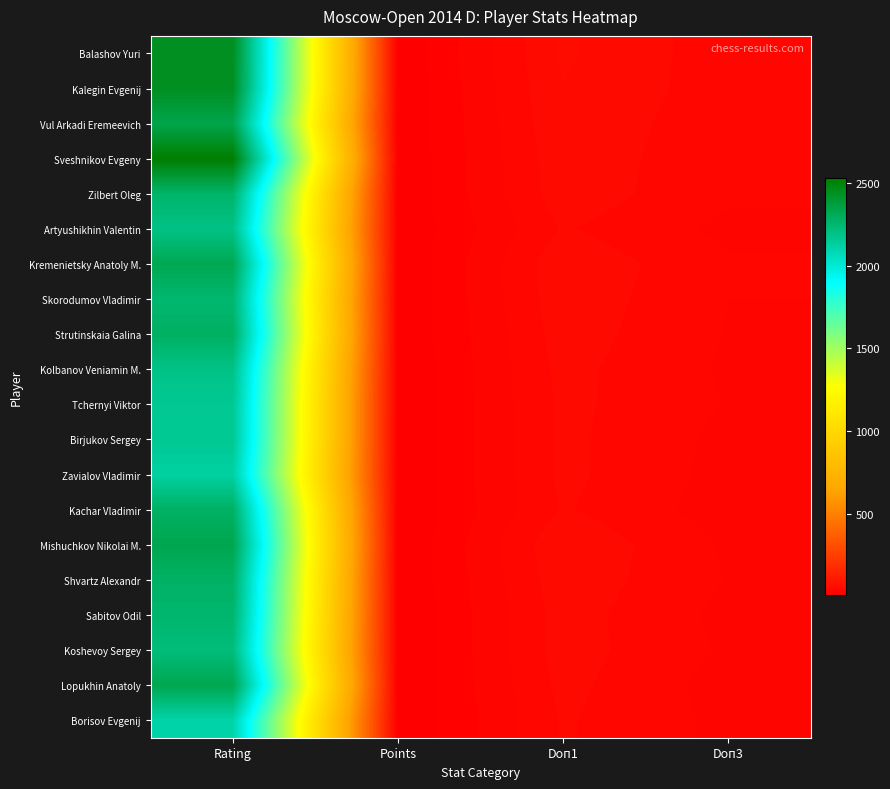

At which category is the sum across all series the highest?

Rating